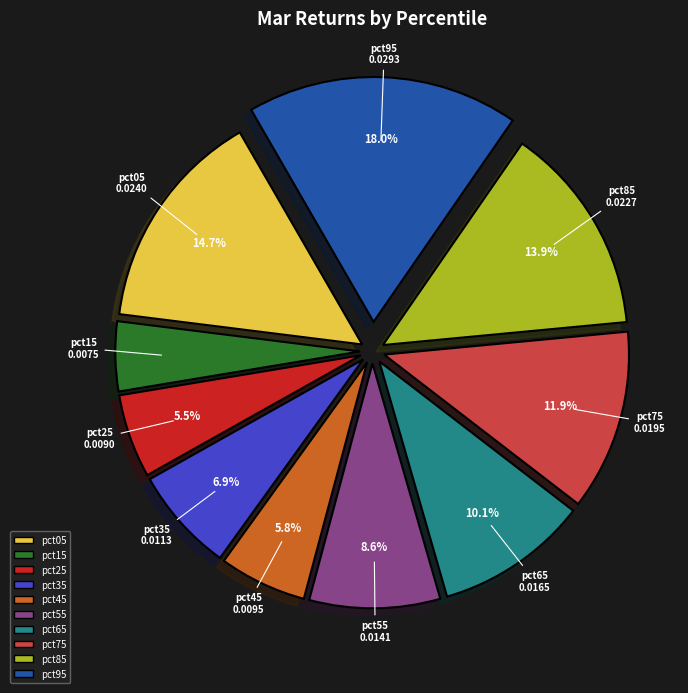

Is there a majority slice in this chart?

No